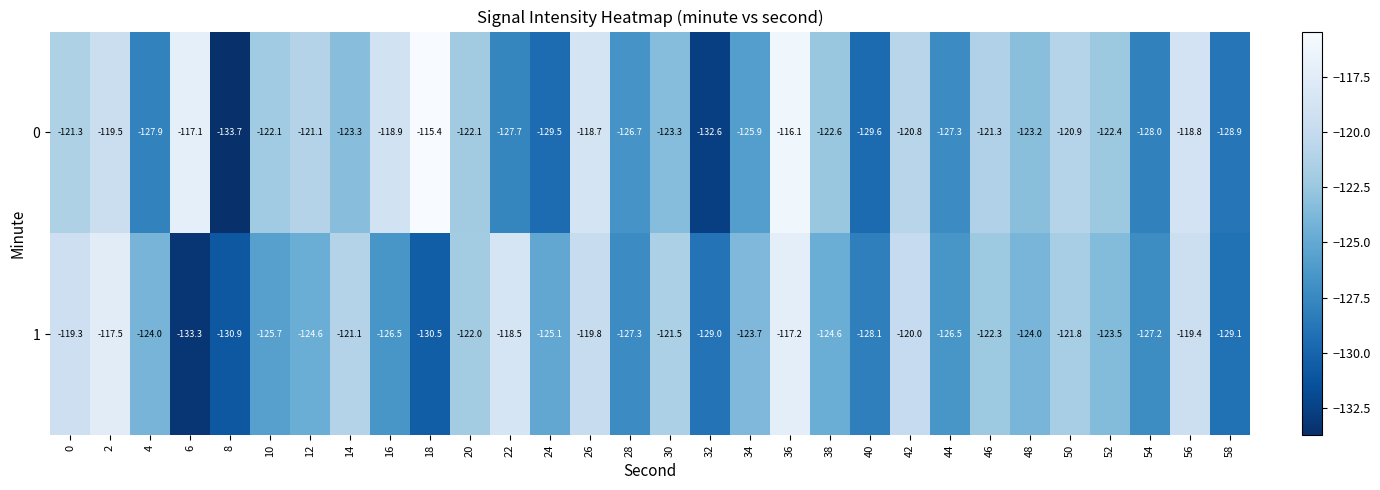

What is the approximate value of 1 at 8?

-130.9